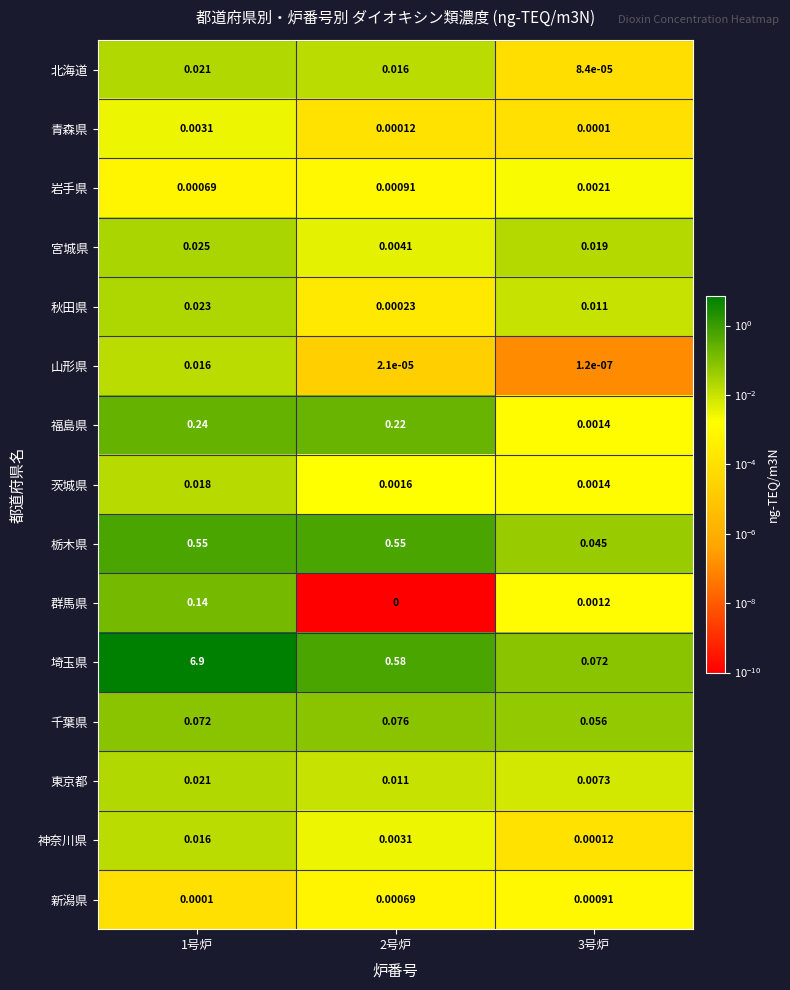

Which series has the largest total across all categories?

埼玉県